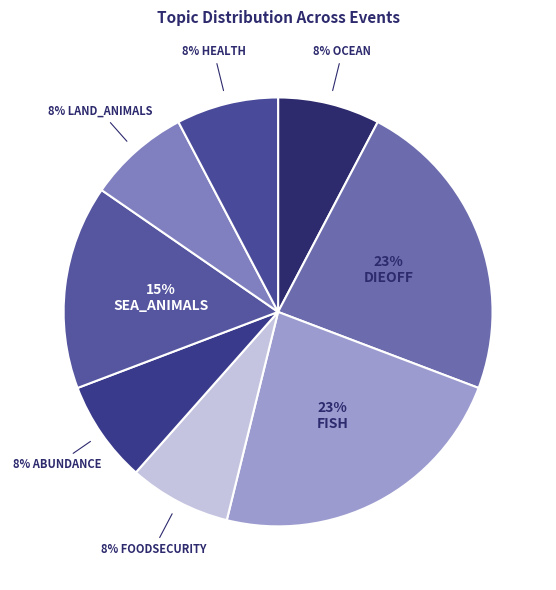

How many slices are in this pie chart?

8